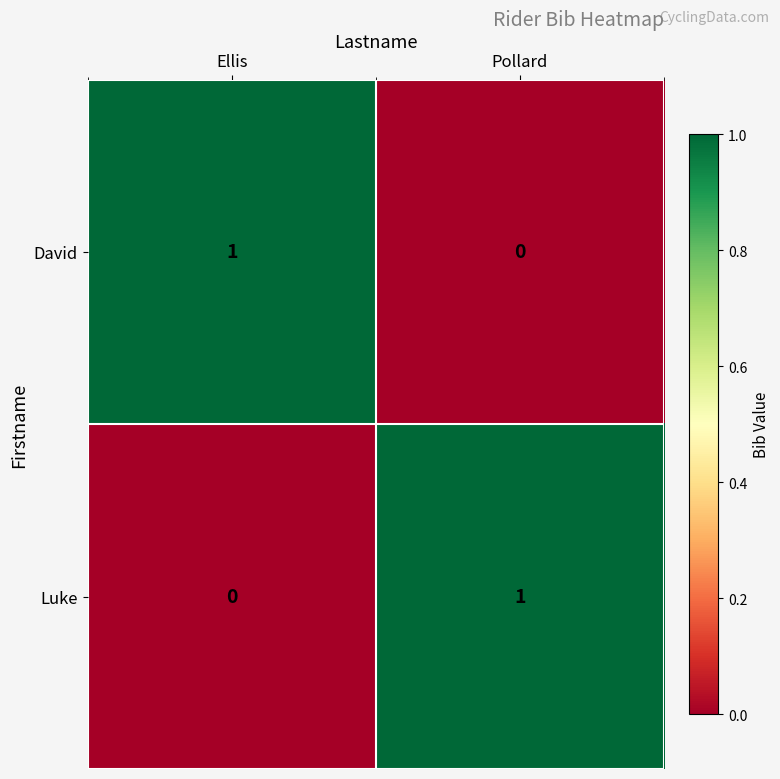

Rank the series at Ellis from highest to lowest value.

David, Luke